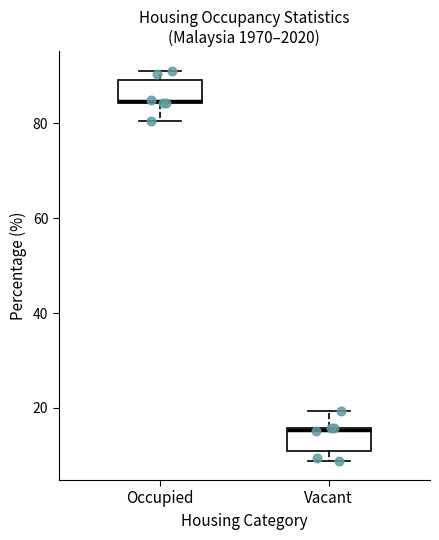

Which box has the lowest median line?

Vacant